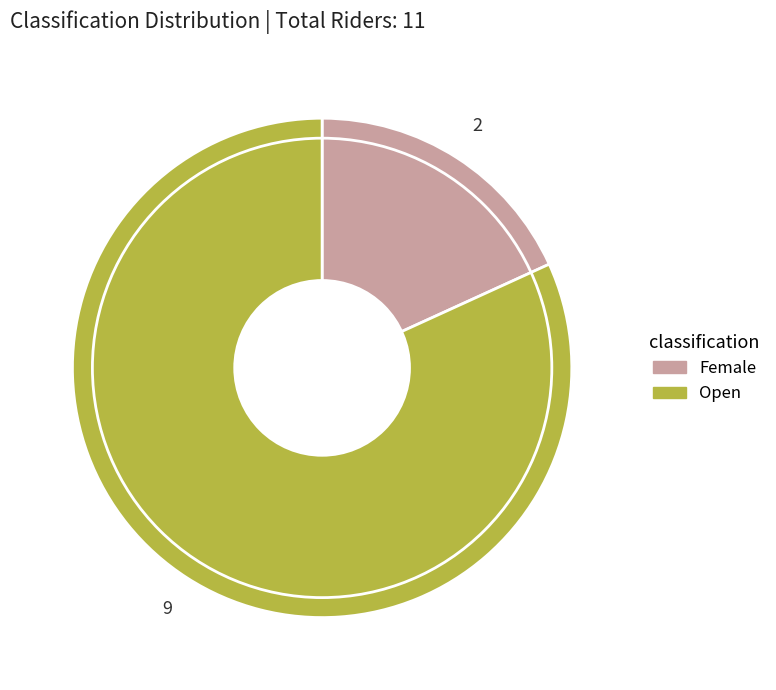

Is the sum of Female and Open greater than half?

Yes